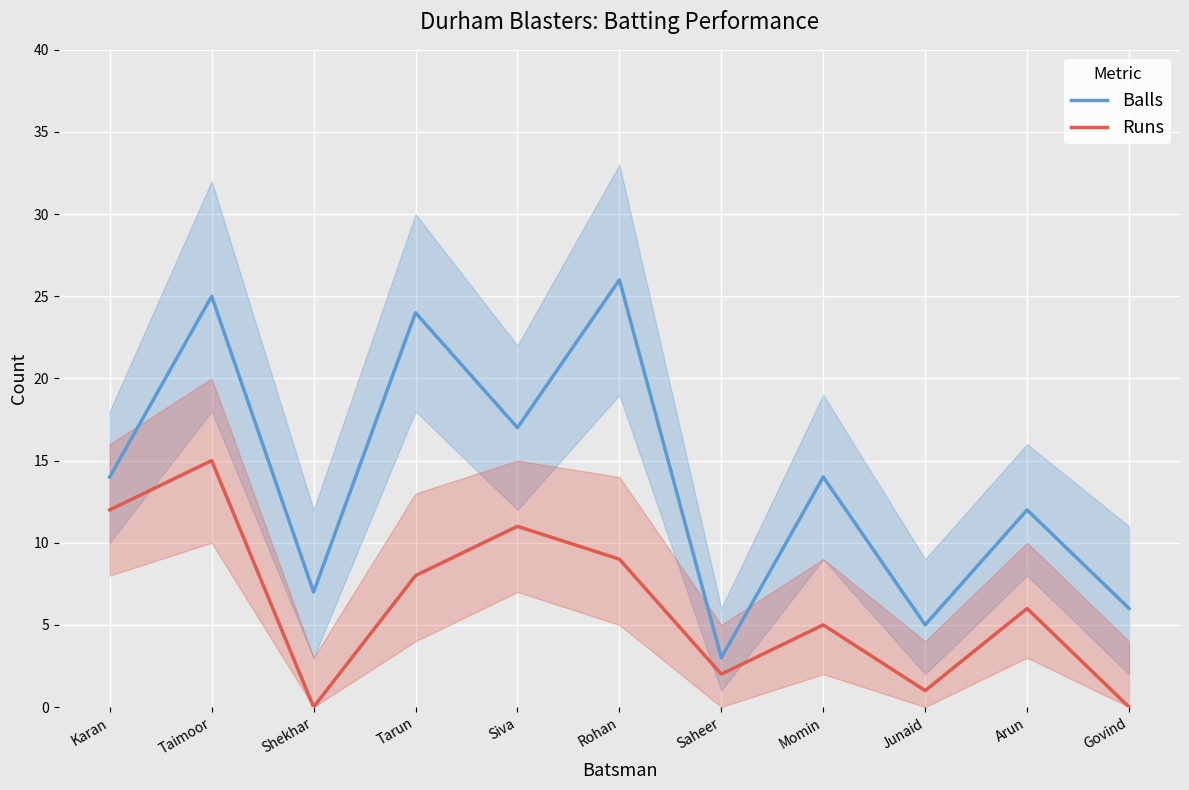

At which category does Runs reach its first local peak?

Taimoor